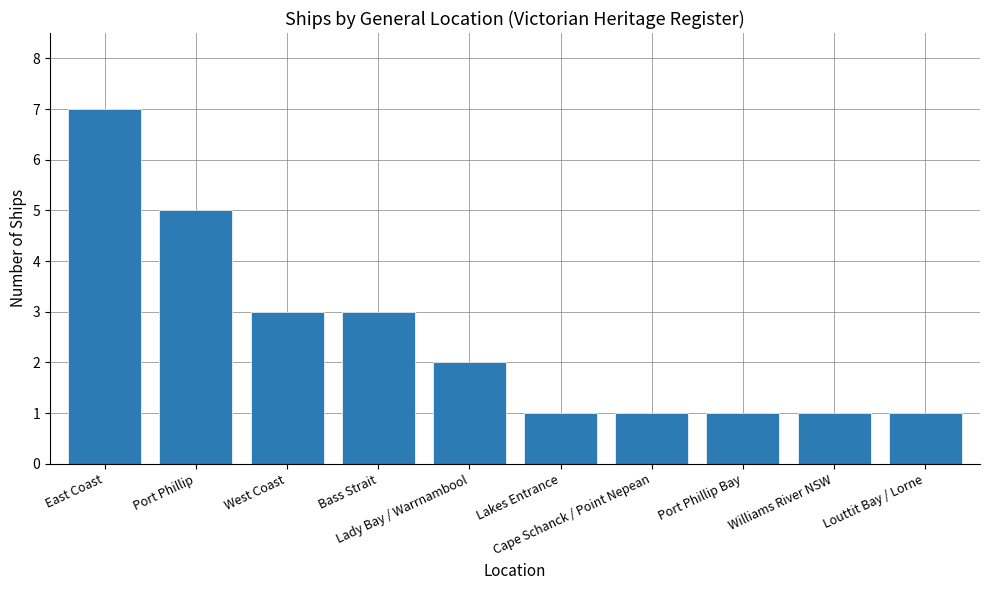

The value at Lakes Entrance is 1. True or false?

True